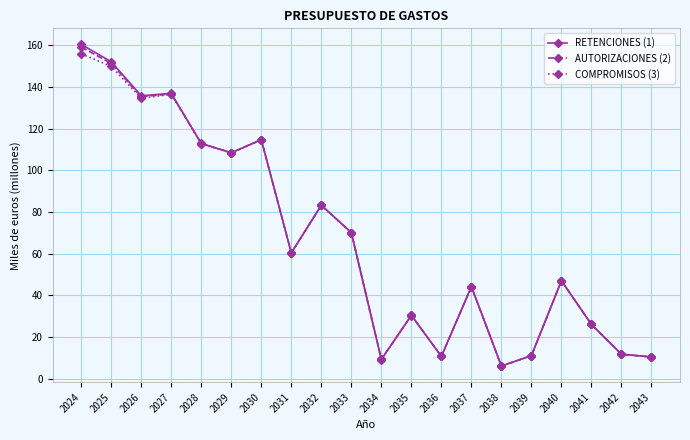

What are all the series names shown in the legend?

RETENCIONES (1), AUTORIZACIONES (2), COMPROMISOS (3)